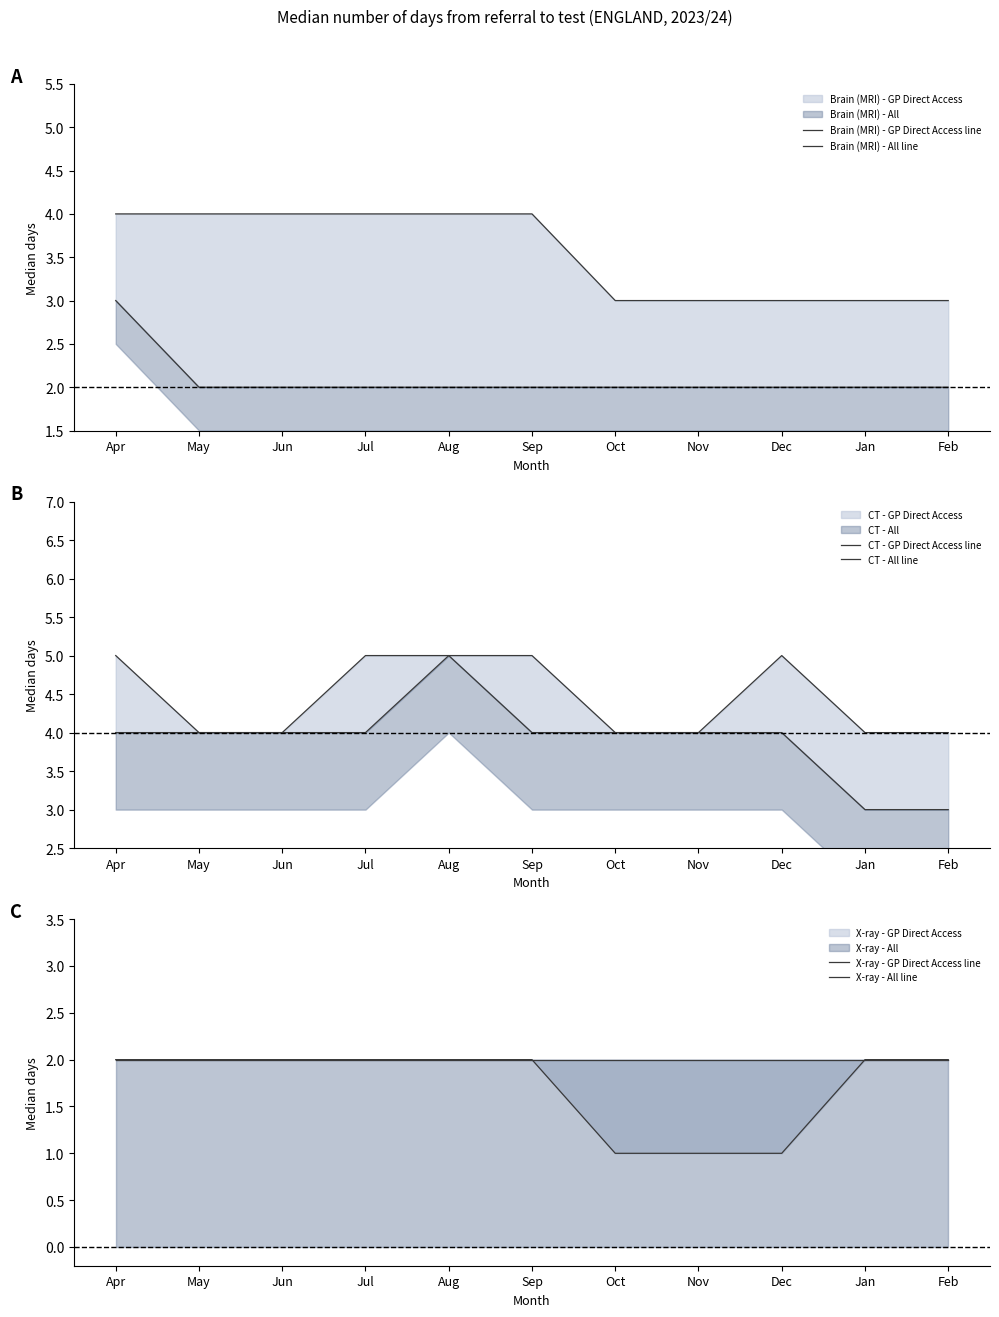

What position from the left is Jul?

4